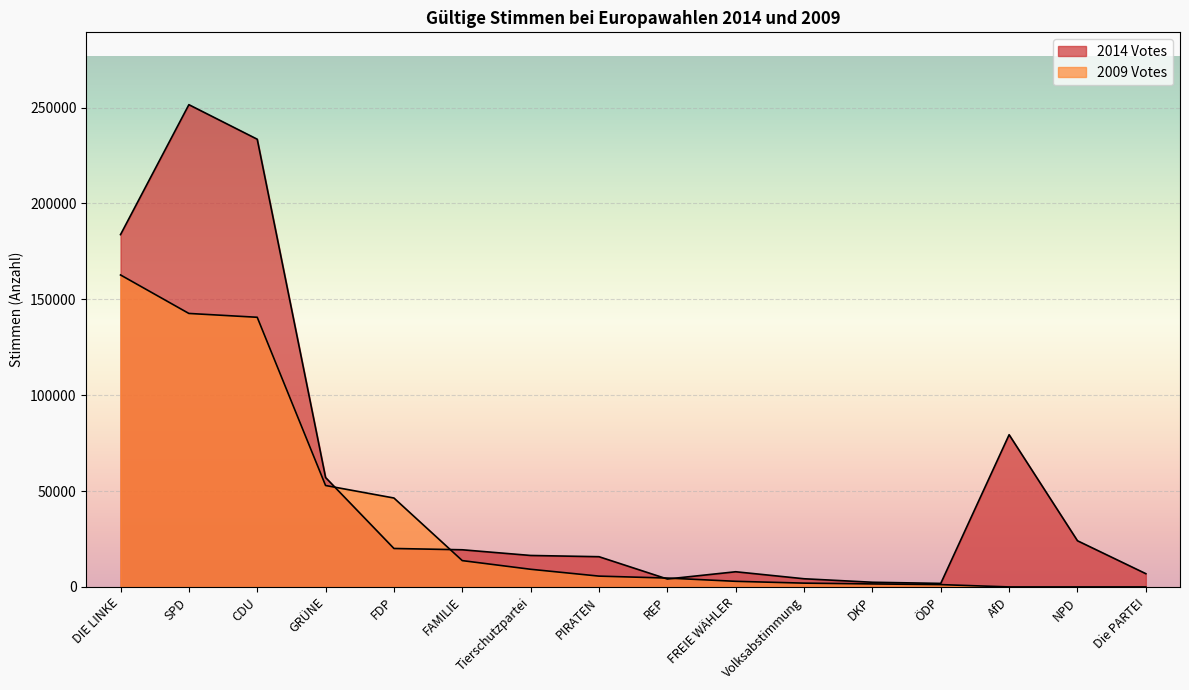

At how many categories does at least one series exceed 82186?

3